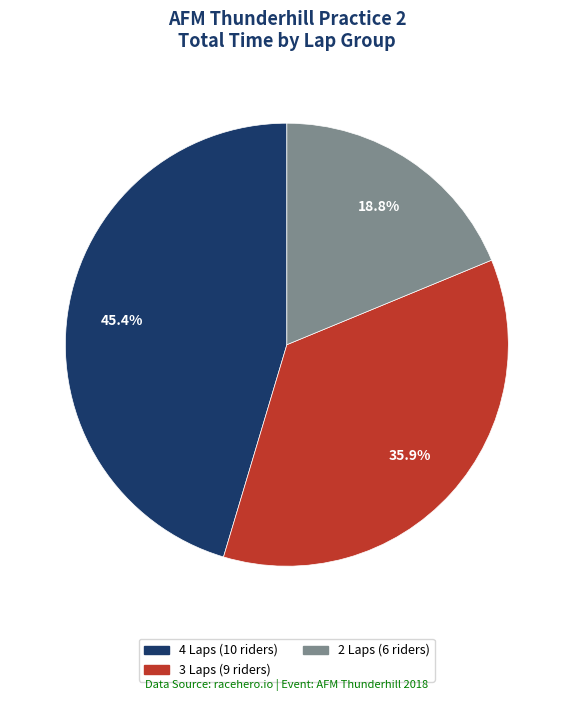

Does any single category account for the majority?

No